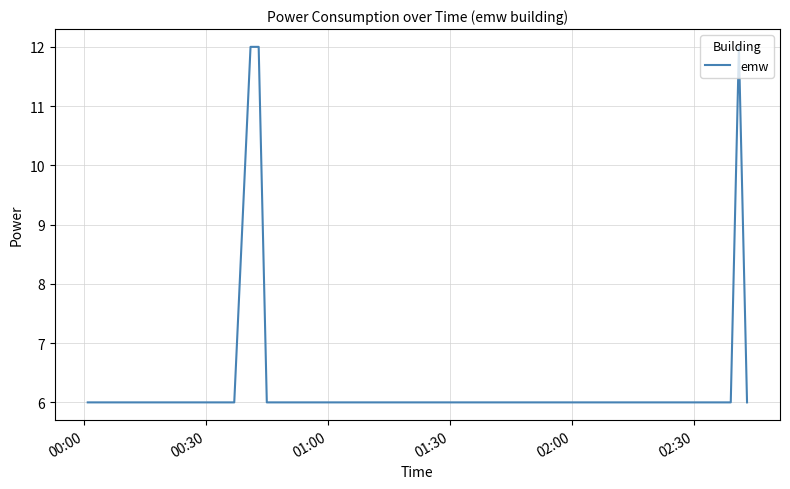

How many categories are shown in the chart?

40